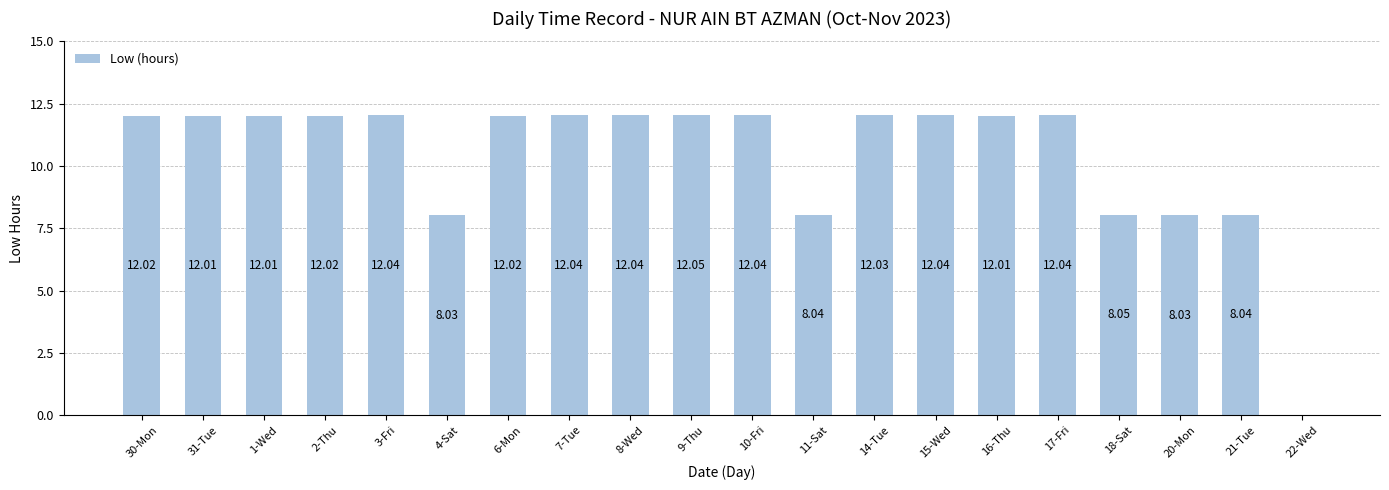

What is the ratio of the value at 17-Fri to the value at 14-Tue?

1.0